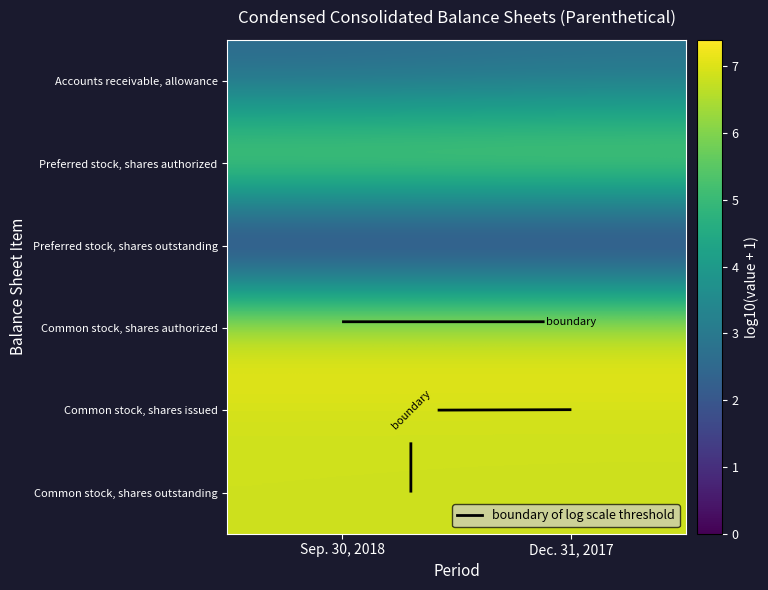

What is the sum of all Common stock, shares outstanding values?

13.7